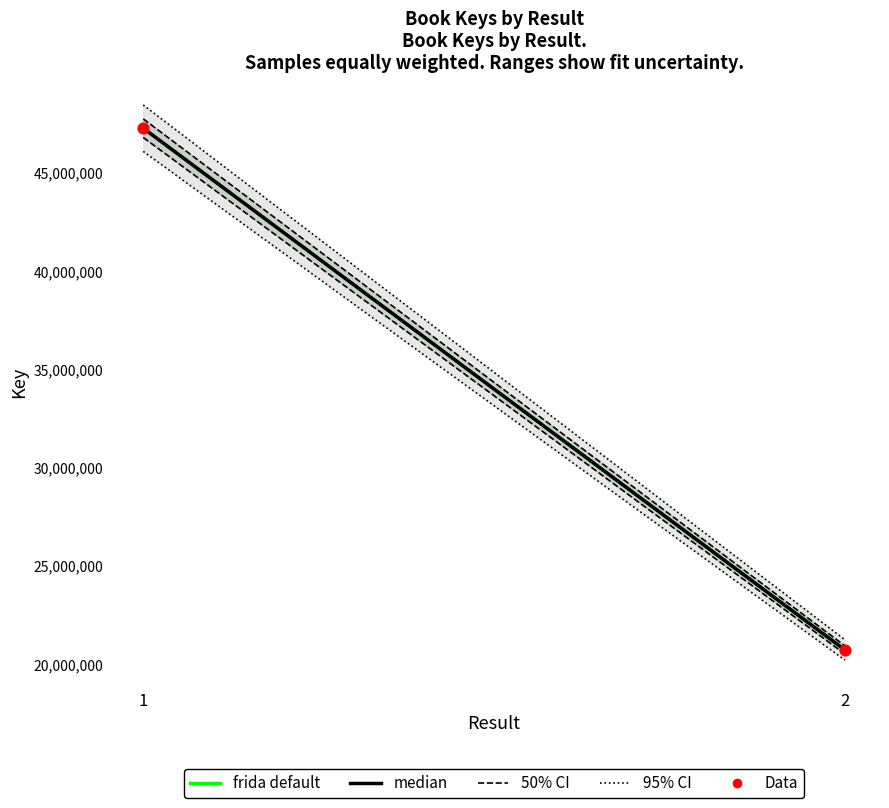

What is the change in value from 1 to 2?

-26545053